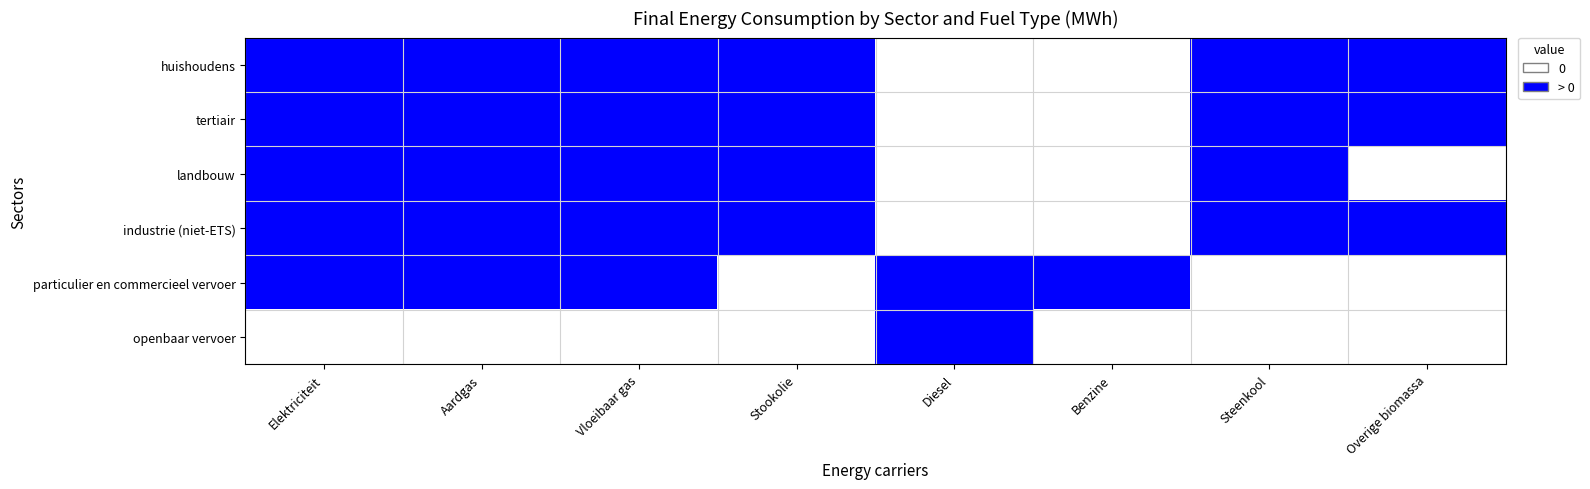

Which label corresponds to the largest value in the chart?

Elektriciteit